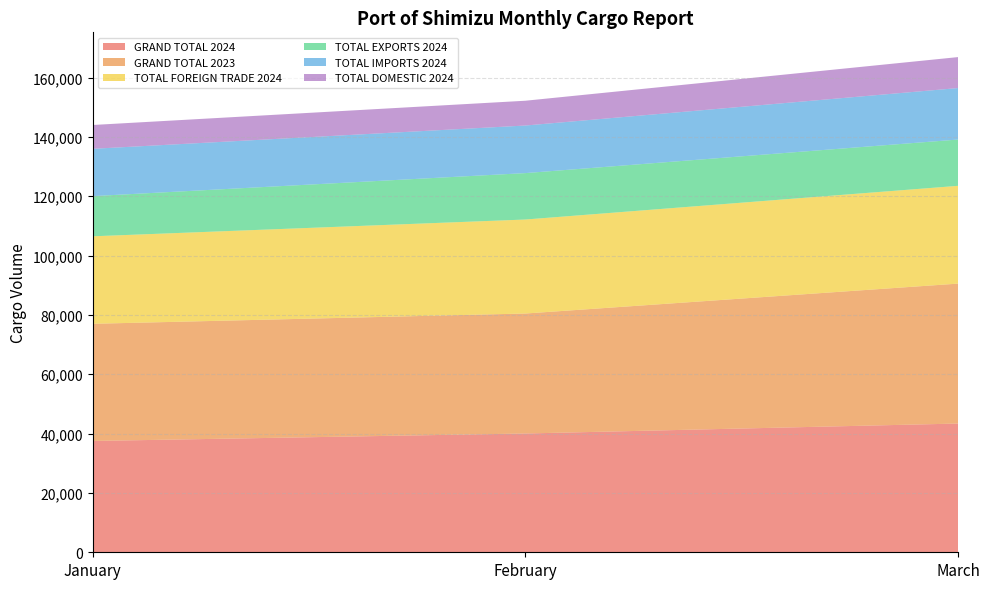

Reading right to left, what are all the values shown in this chart?

GRAND TOTAL 2024: 43388	40034	37513
GRAND TOTAL 2023: 47159	40435	39492
TOTAL FOREIGN TRADE 2024: 32955	31679	29487
TOTAL EXPORTS 2024: 15605	15644	13544
TOTAL IMPORTS 2024: 17350	16035	15943
TOTAL DOMESTIC 2024: 10433	8355	8026